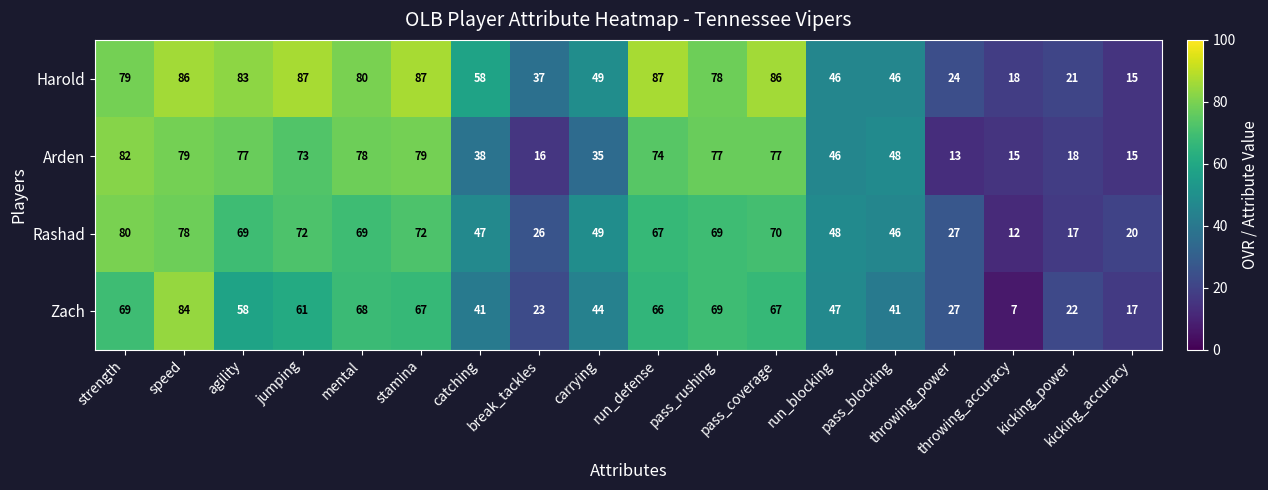

How many values in the Arden series are below 73?

9